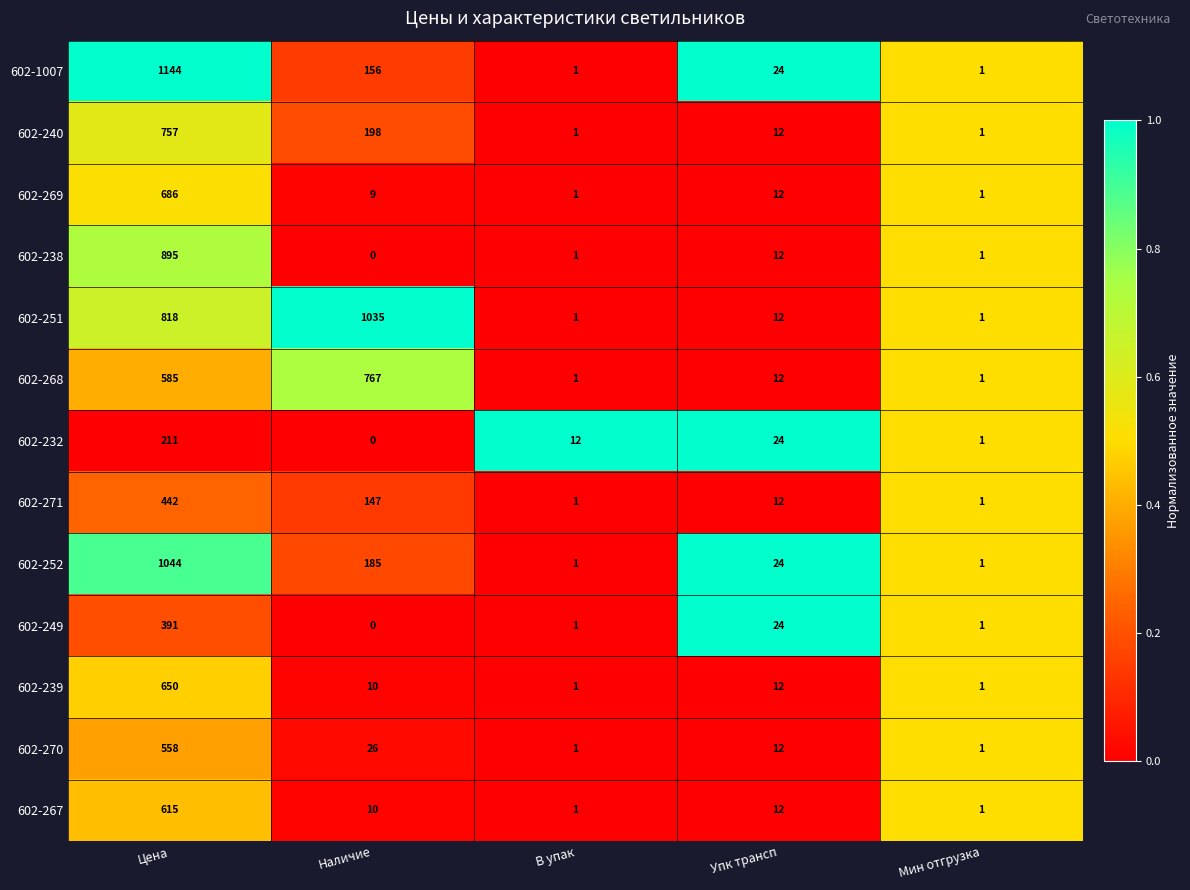

Rank the series at Цена from lowest to highest value.

602-232, 602-249, 602-271, 602-270, 602-268, 602-267, 602-239, 602-269, 602-240, 602-251, 602-238, 602-252, 602-1007